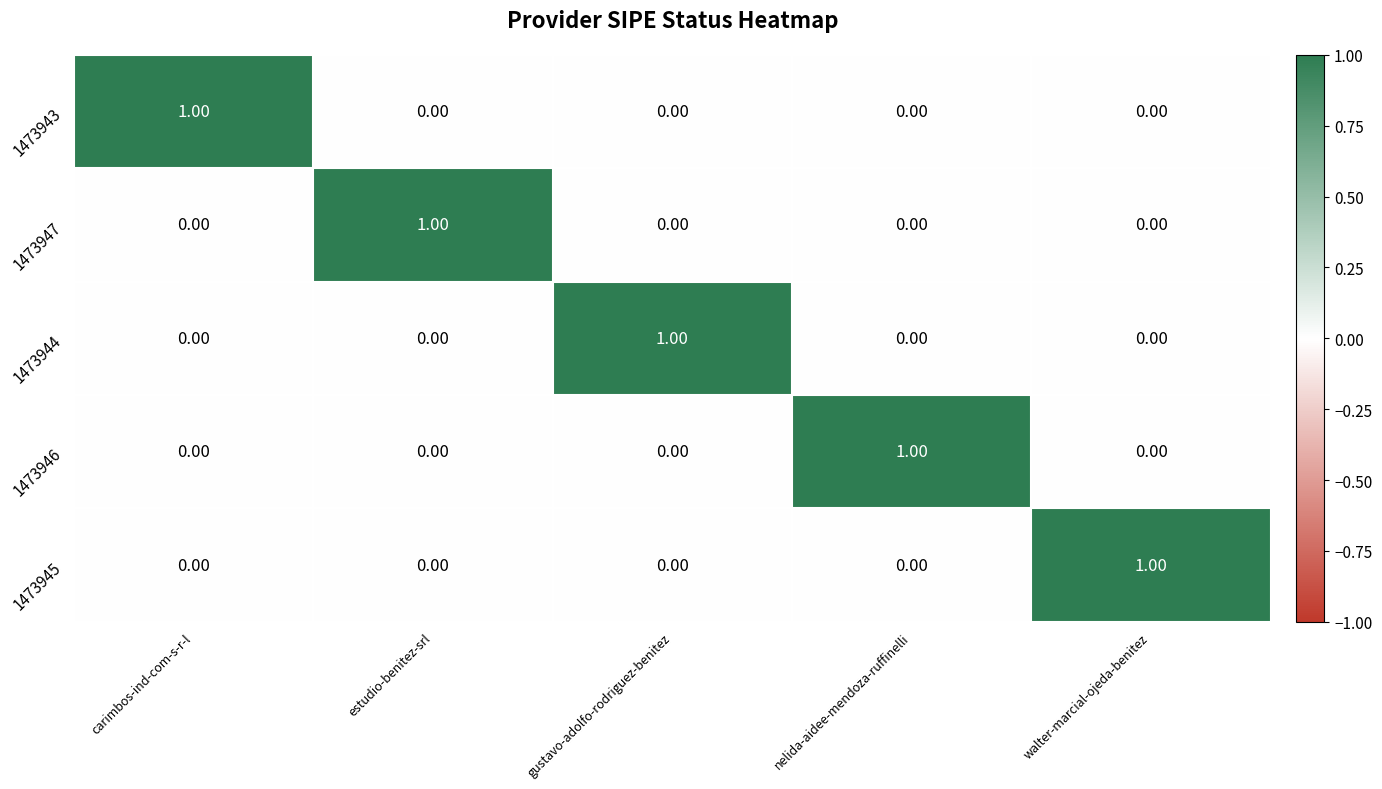

Count the number of data series in this chart.

5